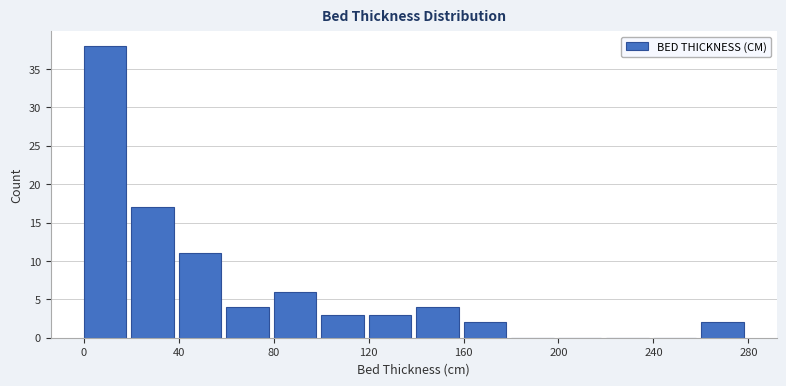

Reading left to right, transcribe this chart: for each bar, give the range it covers on the x-axis and its height. The values are not printed on the chart, so give them approximately, as read against the axis.

0 to 20: 38
20 to 40: 17
40 to 60: 11
60 to 80: 4
80 to 100: 6
100 to 120: 3
120 to 140: 3
140 to 160: 4
160 to 180: 2
180 to 200: 0
200 to 220: 0
220 to 240: 0
240 to 260: 0
260 to 280: 2